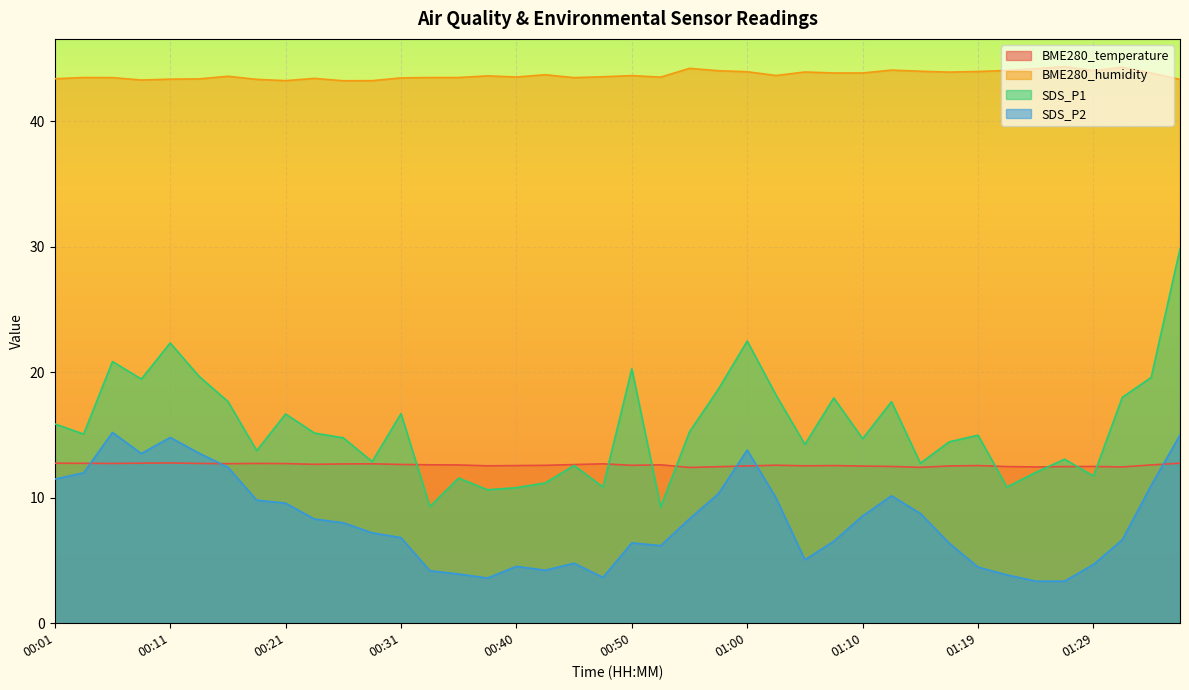

True or false: BME280_humidity has a value of 44.3 at 01:27.

True